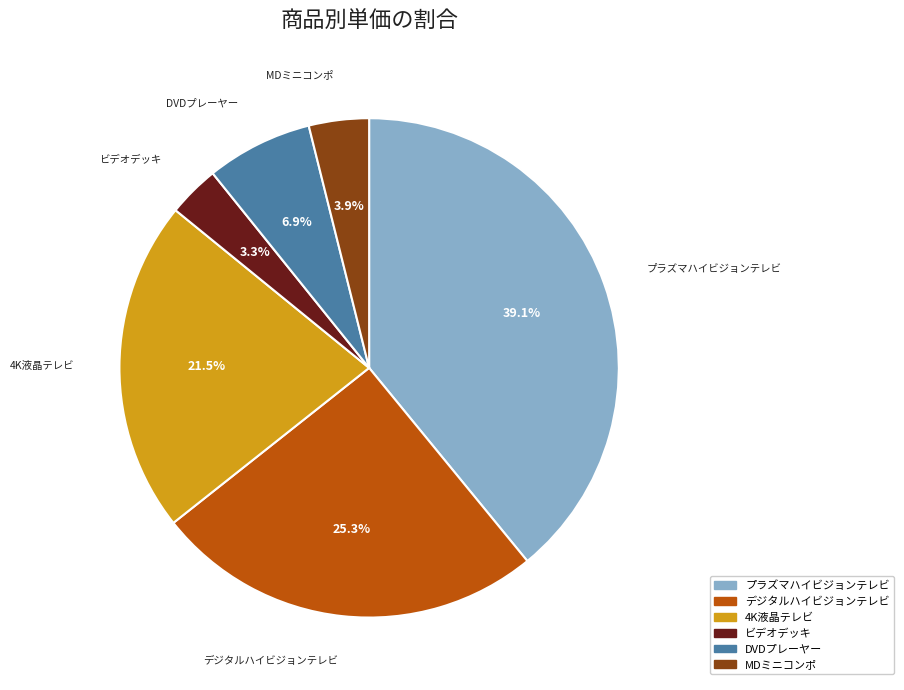

Is it true that MDミニコンポ is 4% of the pie?

True